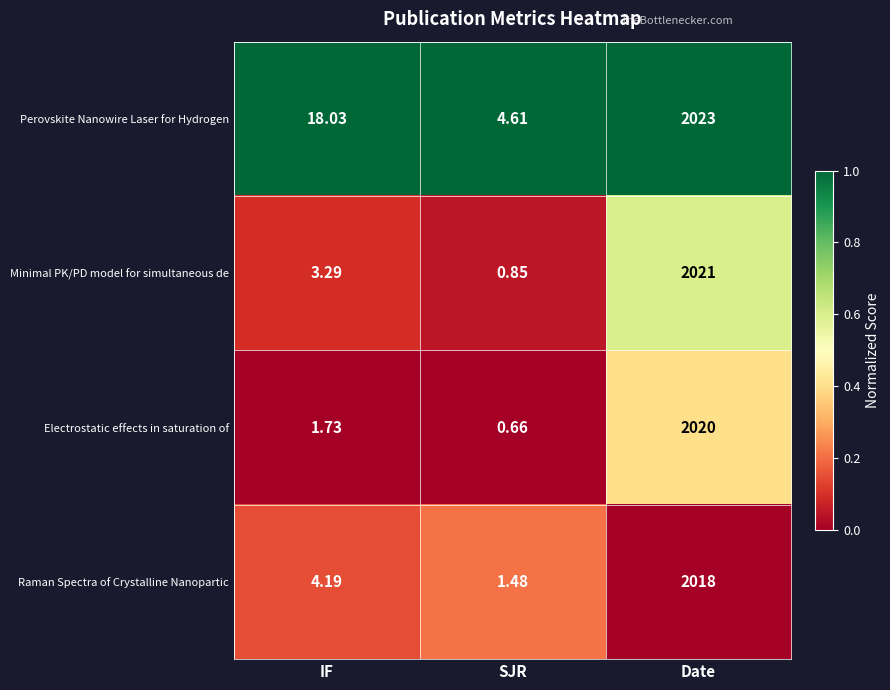

What is the difference between the highest and lowest values at Date?

5.0